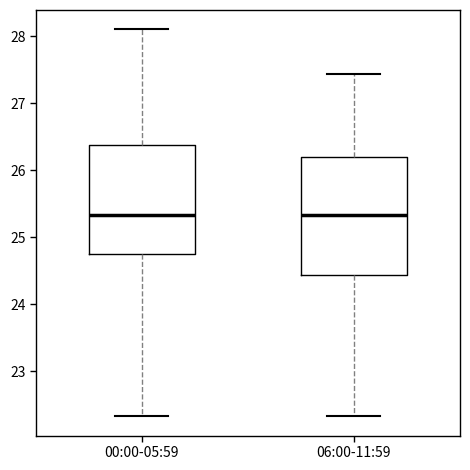

Where is the lower edge of the box for 00:00-05:59 on the y-axis? The values are not printed on the chart, so give them approximately, as read against the axis.

24.7